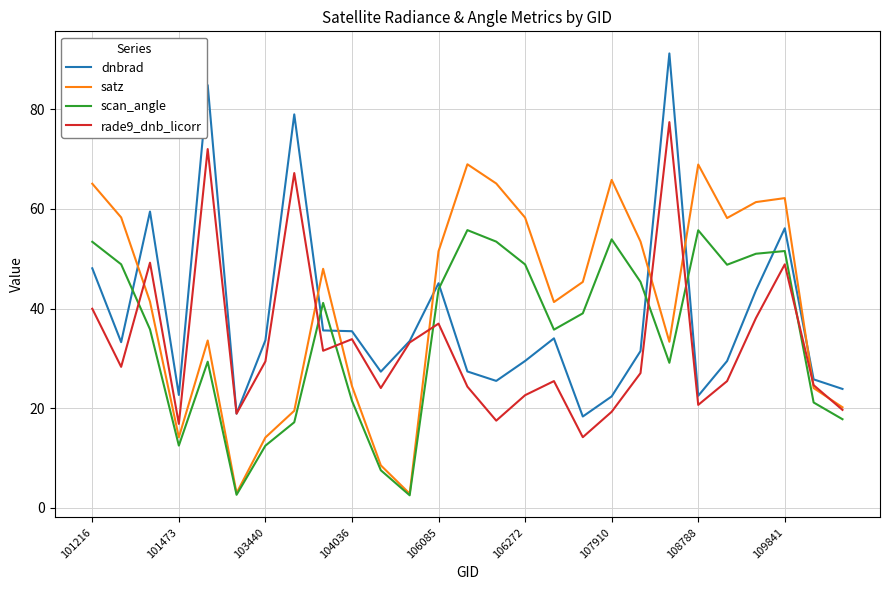

What is the minimum value shown in the chart?

2.5